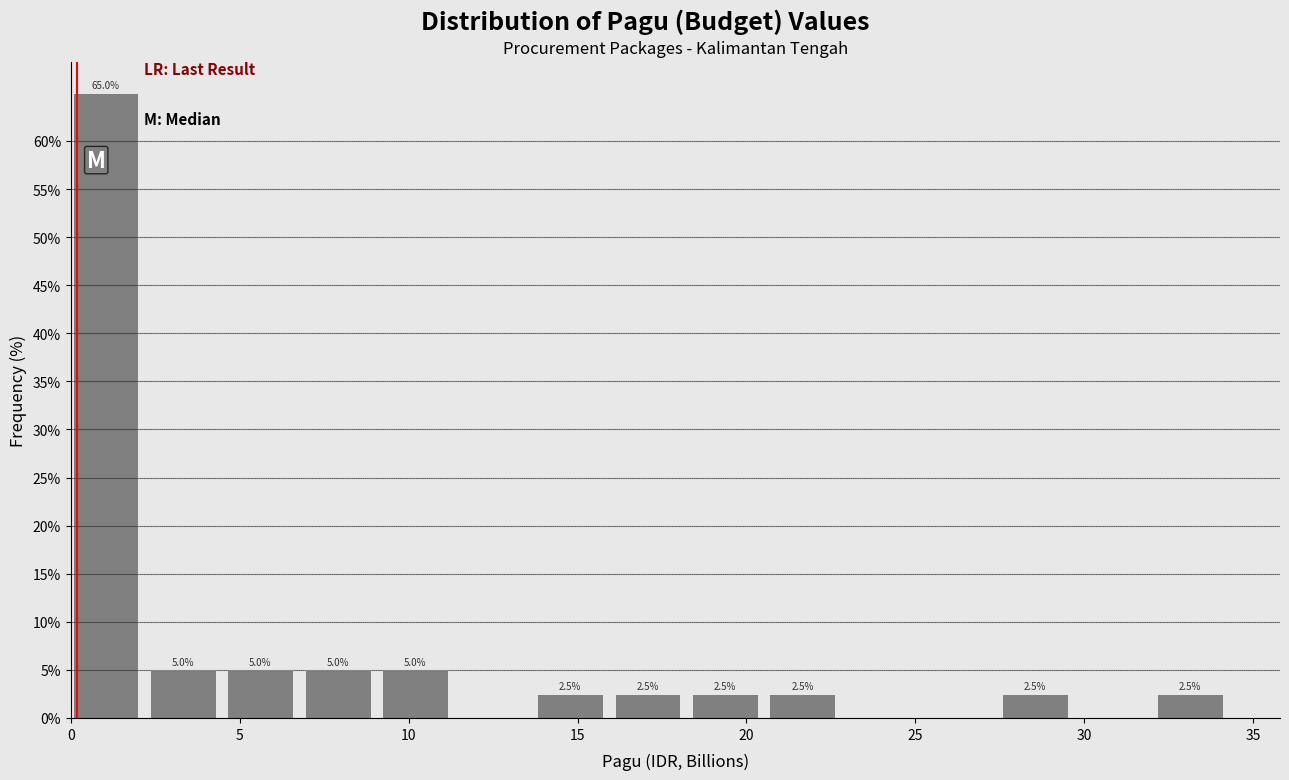

Which range on the x-axis has the tallest bar?

0.0 to 2.5